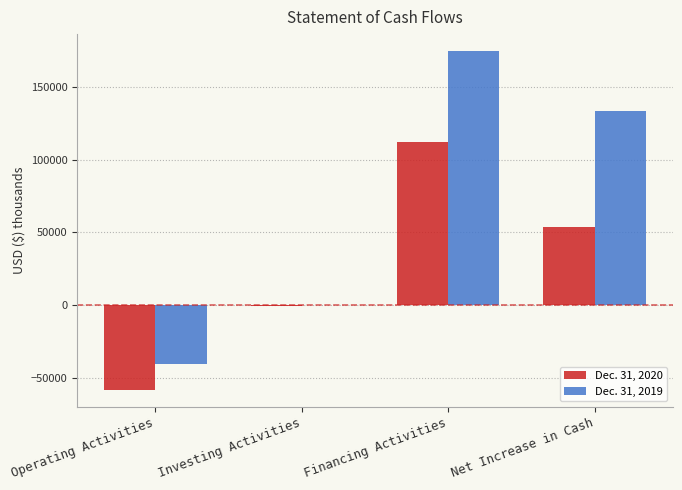

What is the spread (max minus min) of values at Investing Activities?

500